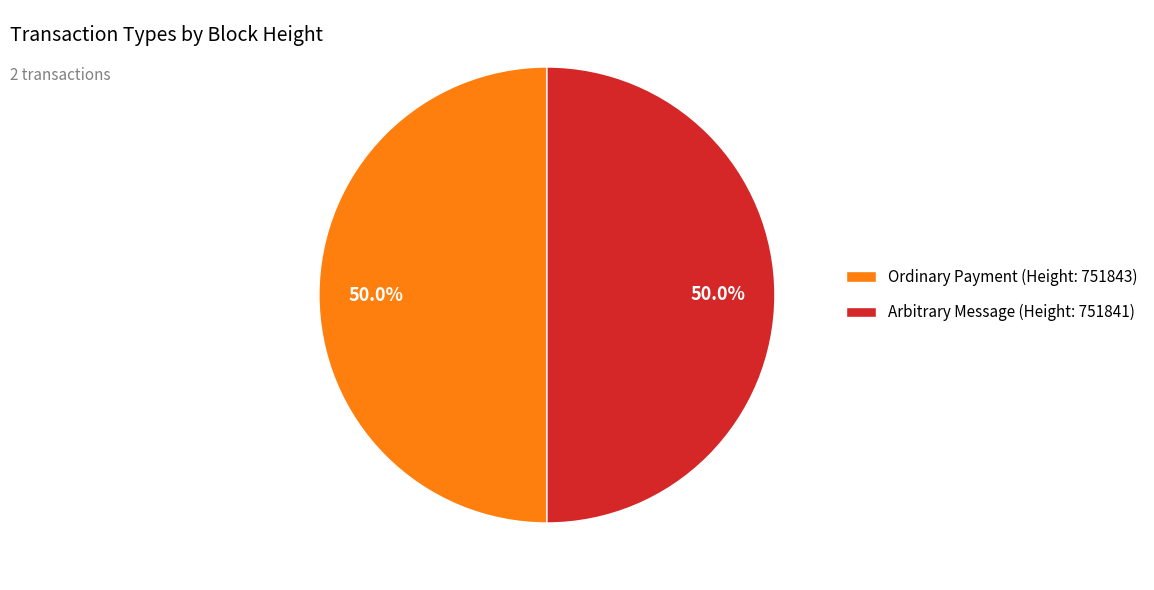

How many slices are in this pie chart?

2